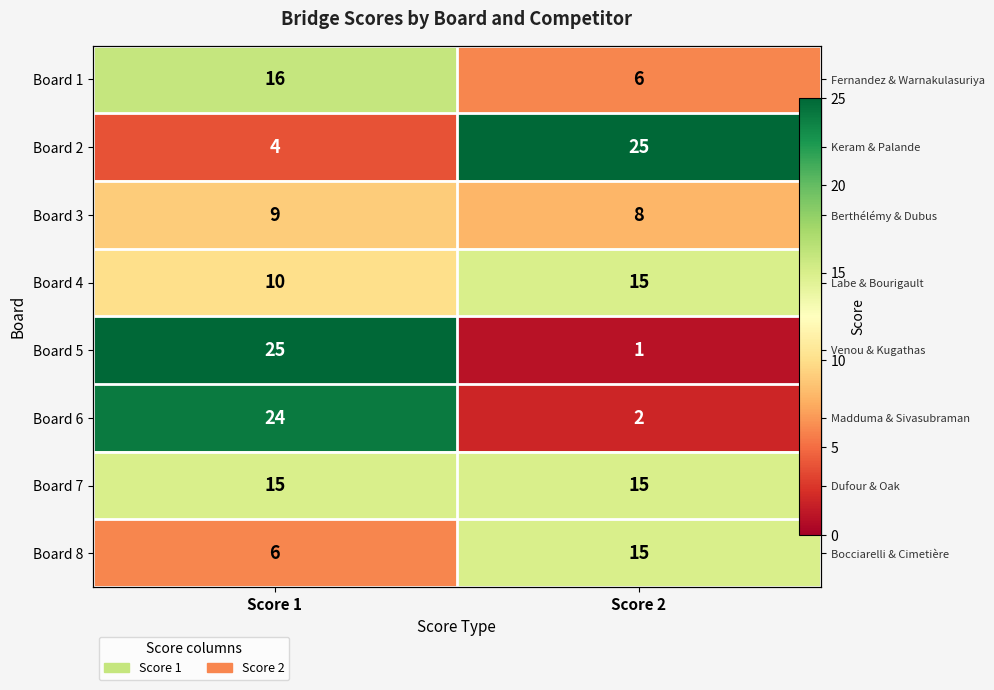

Read the Board 8 value at Score 1.

6